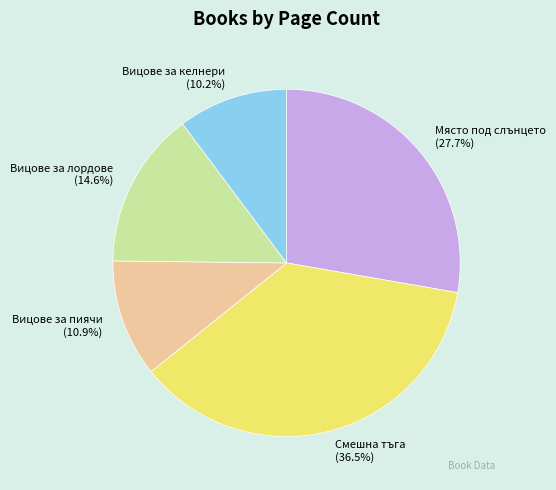

Is there any slice that represents more than half of the pie?

No